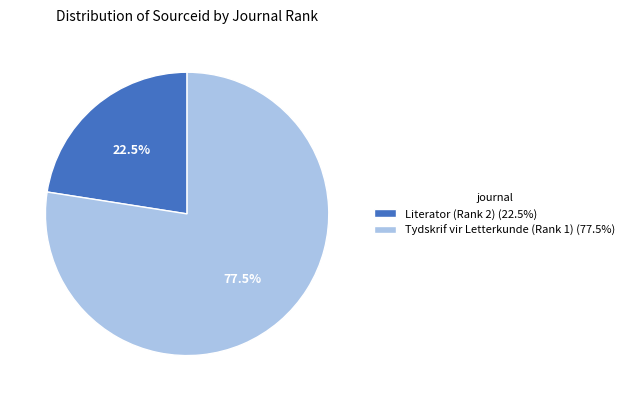

Is it true that Tydskrif vir Letterkunde (Rank 1) is 68% of the pie?

False